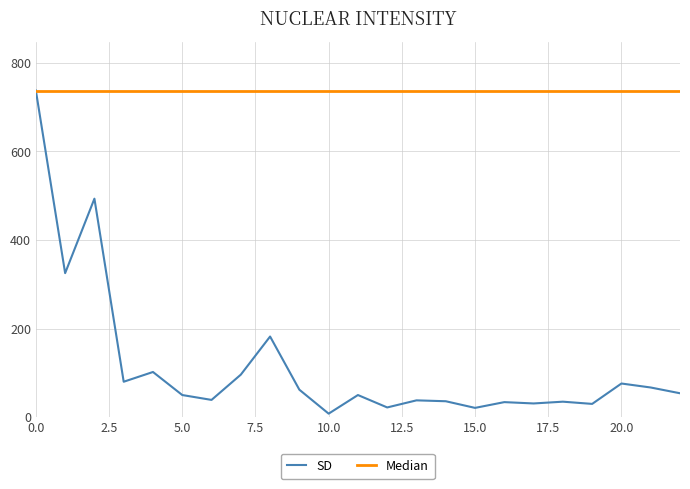

Rank the series by their average value, from lowest to highest.

SD, Median